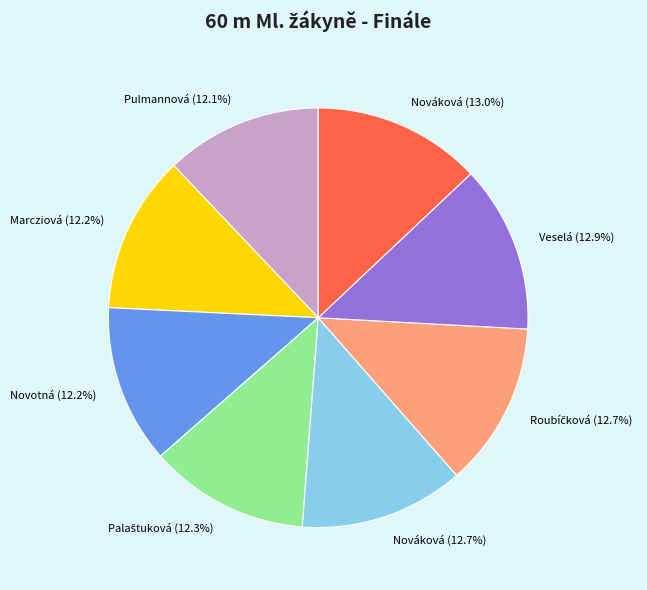

Is there any slice that represents more than half of the pie?

No